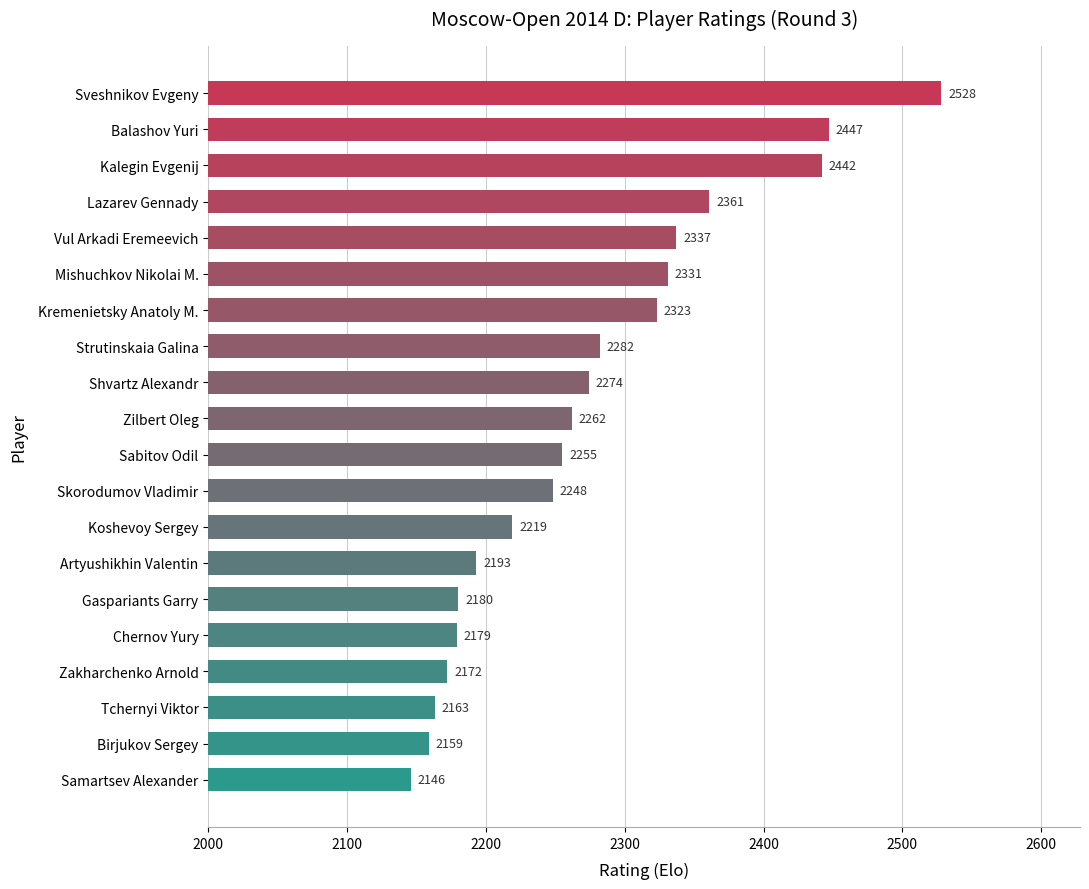

What is the greatest value displayed?

2528